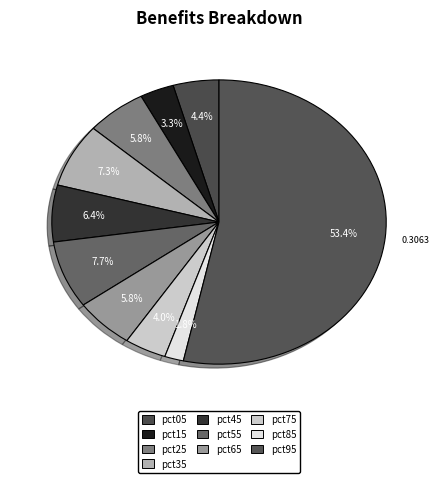

What is the smallest slice in the pie chart?

pct85